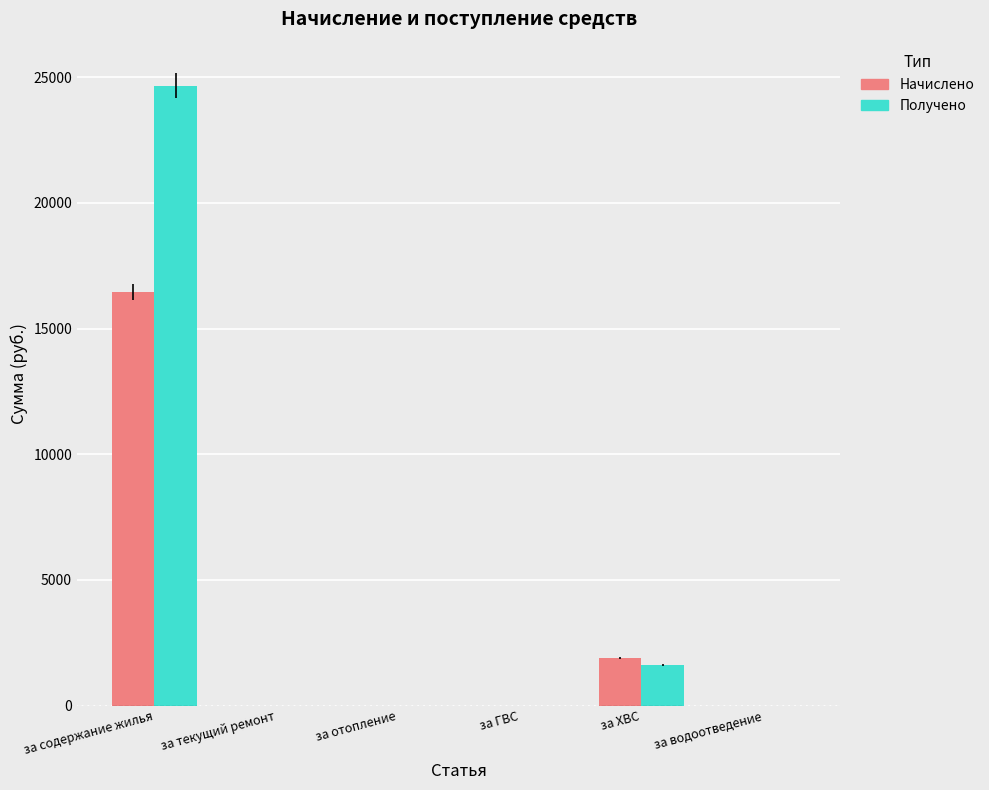

What is the approximate value of Начислено at за ХВС?

1883.9